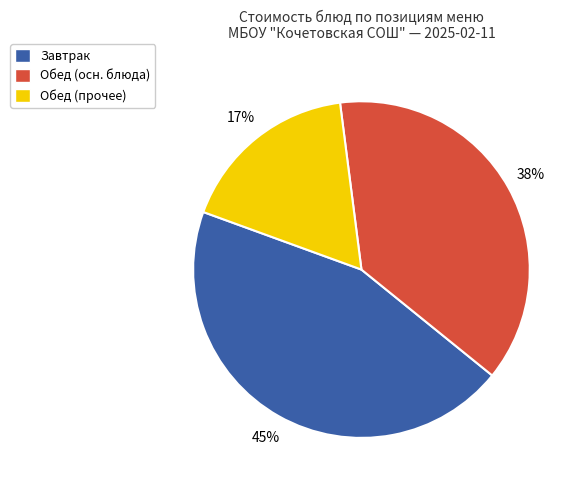

To the nearest percent, what is the average slice percentage?

33%